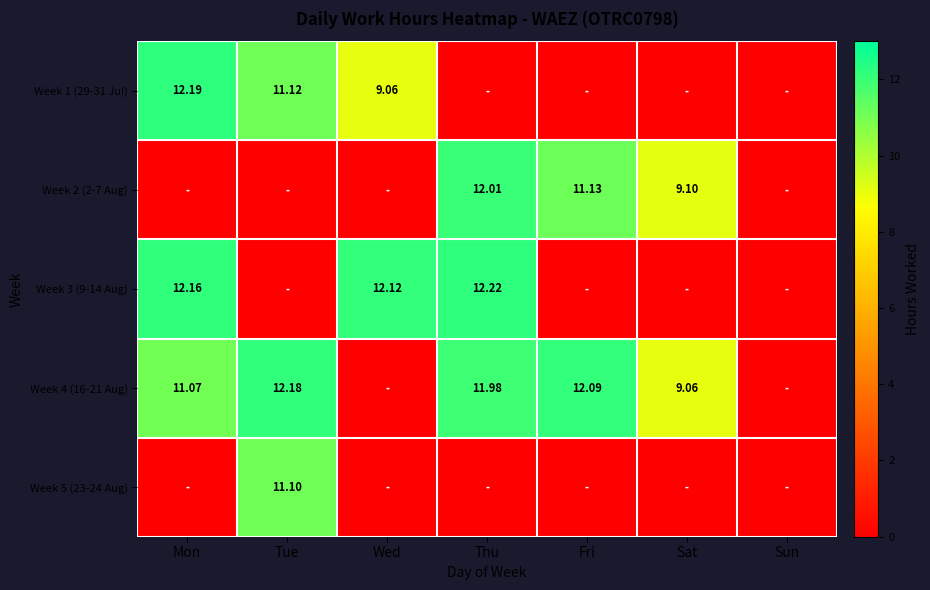

Is it true that Week 1 (29-31 Jul) equals 2.6 at Mon?

False